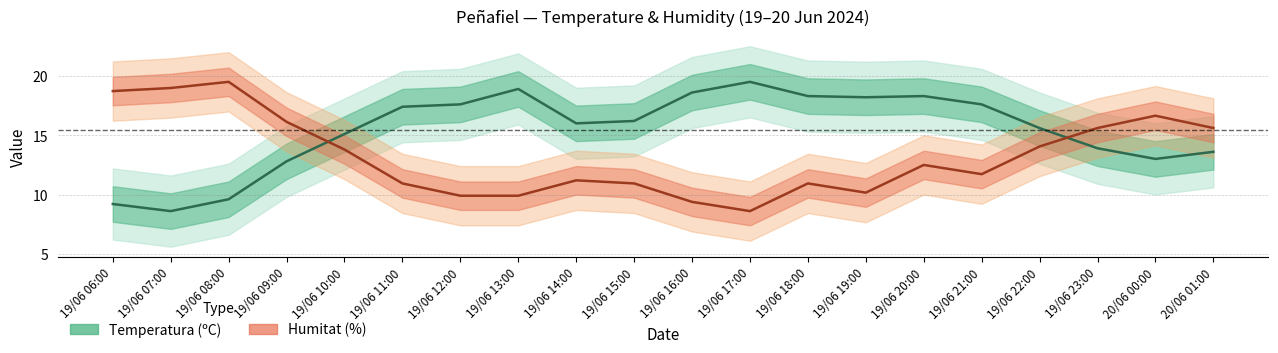

How many data points in Temperatura (ºC) are less than 16?

9